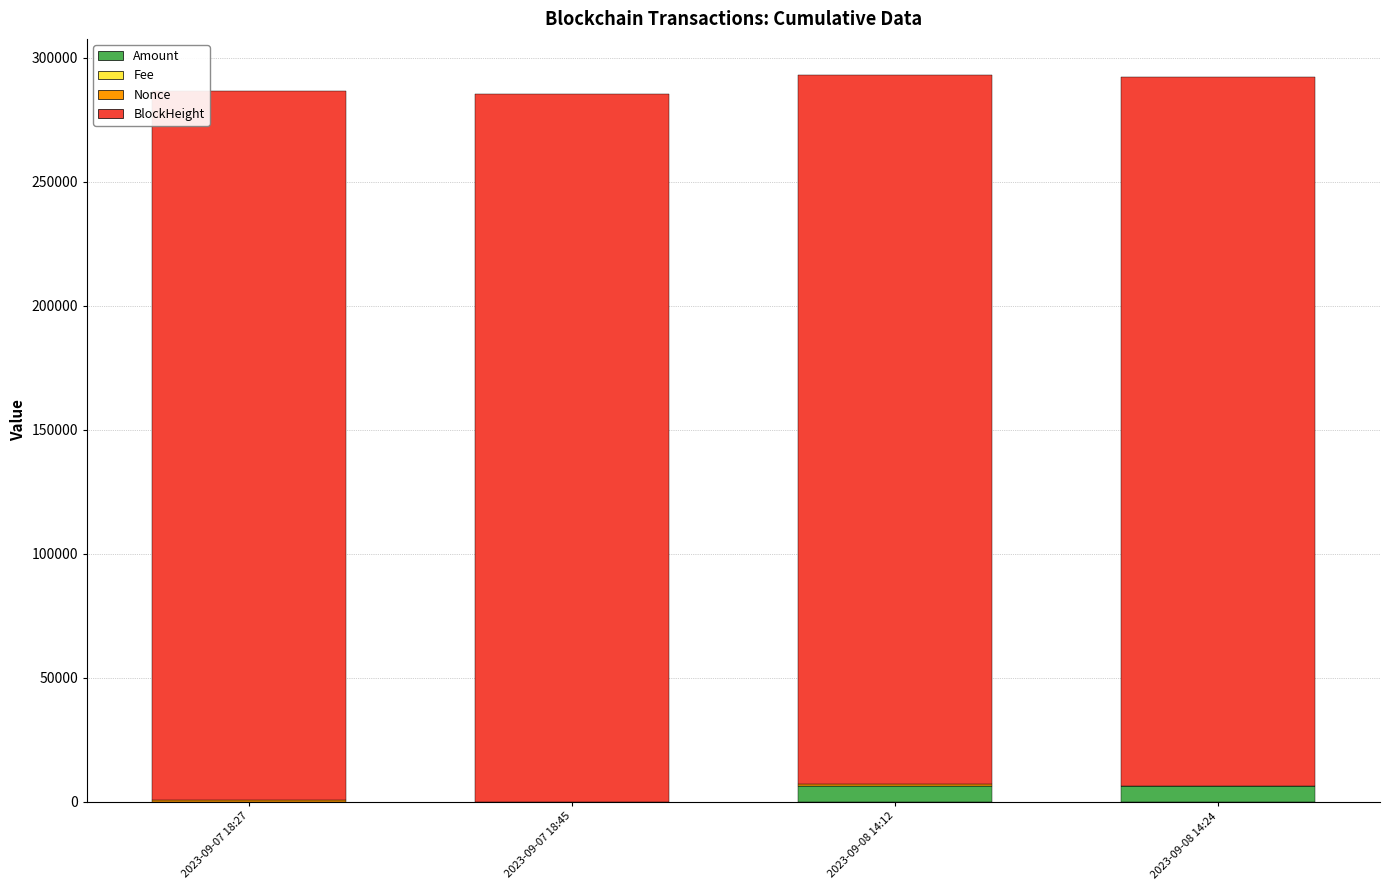

At which label does Amount first exceed 6307?

2023-09-08 14:12